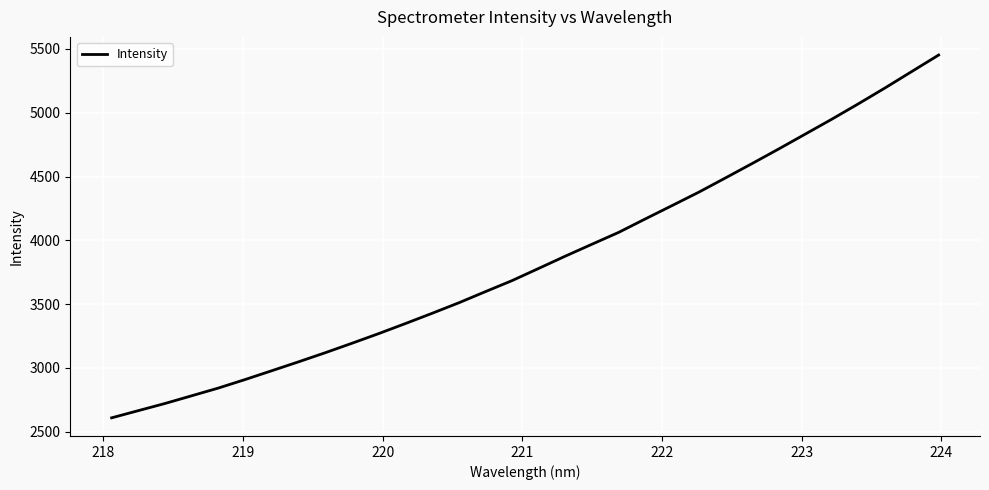

Is this an area chart (filled region under the line)?

No